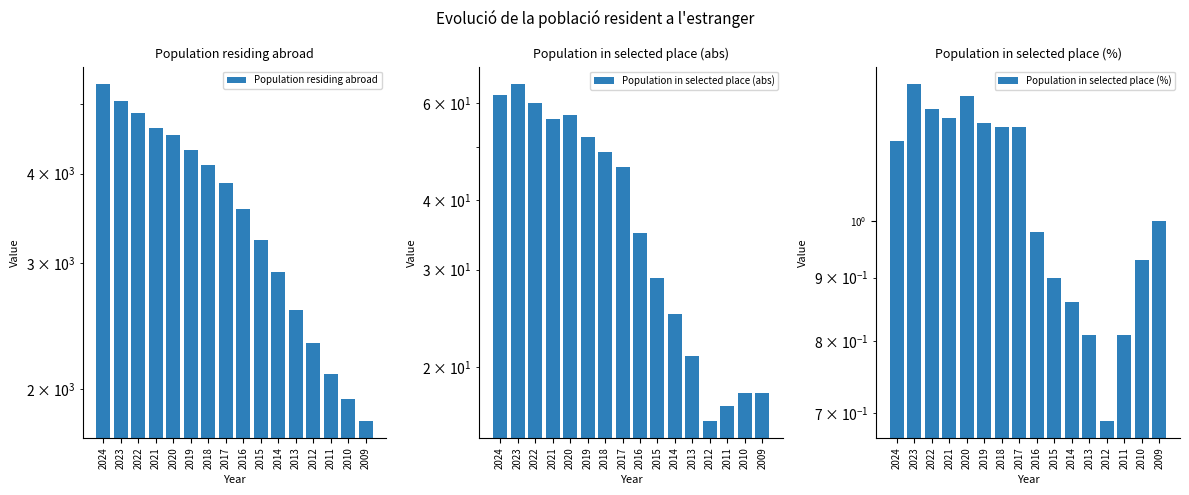

Does the chart contain any negative values?

No